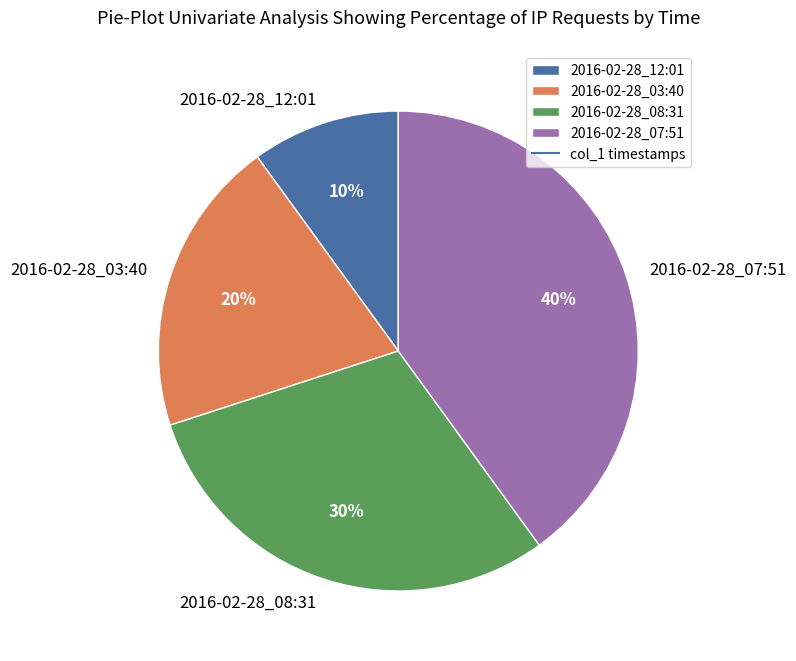

What percentage is the 2016-02-28_03:40 slice, to the nearest percent?

20%